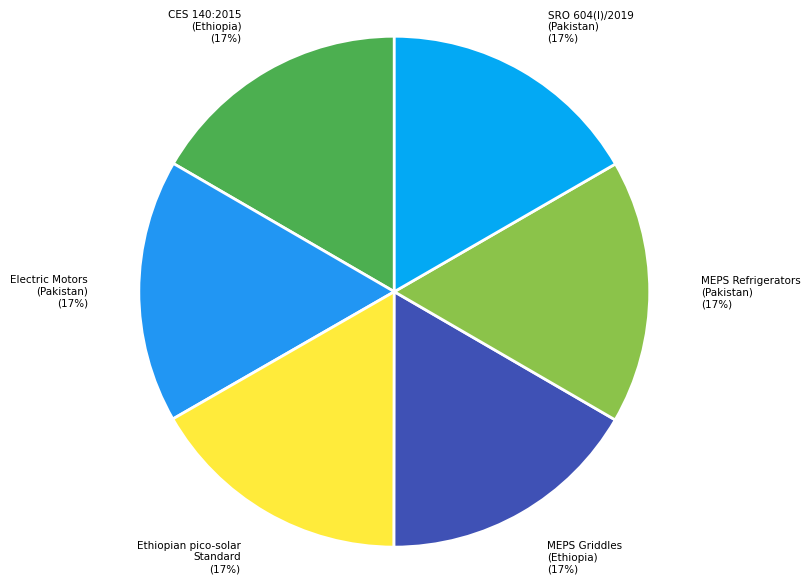

How many slices are in this pie chart?

6